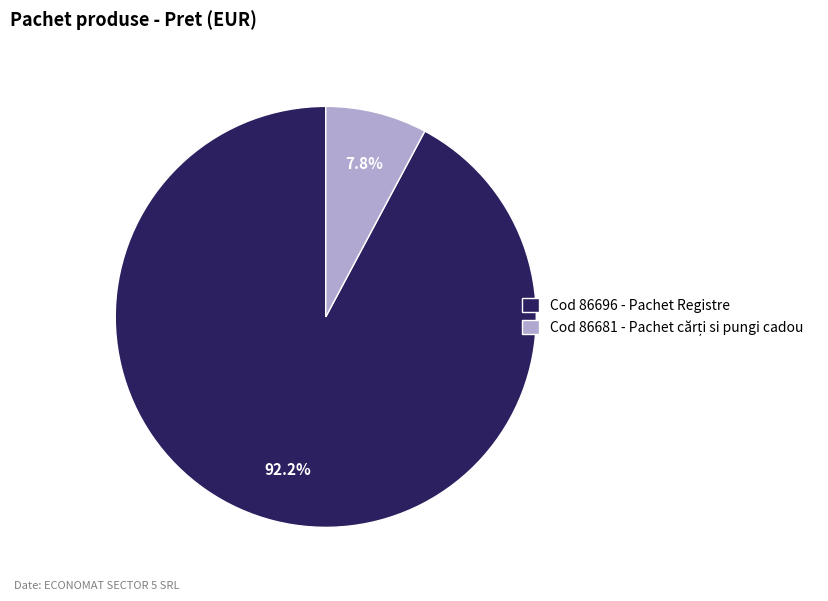

What is the largest slice in the pie chart?

Cod 86696 - Pachet Registre